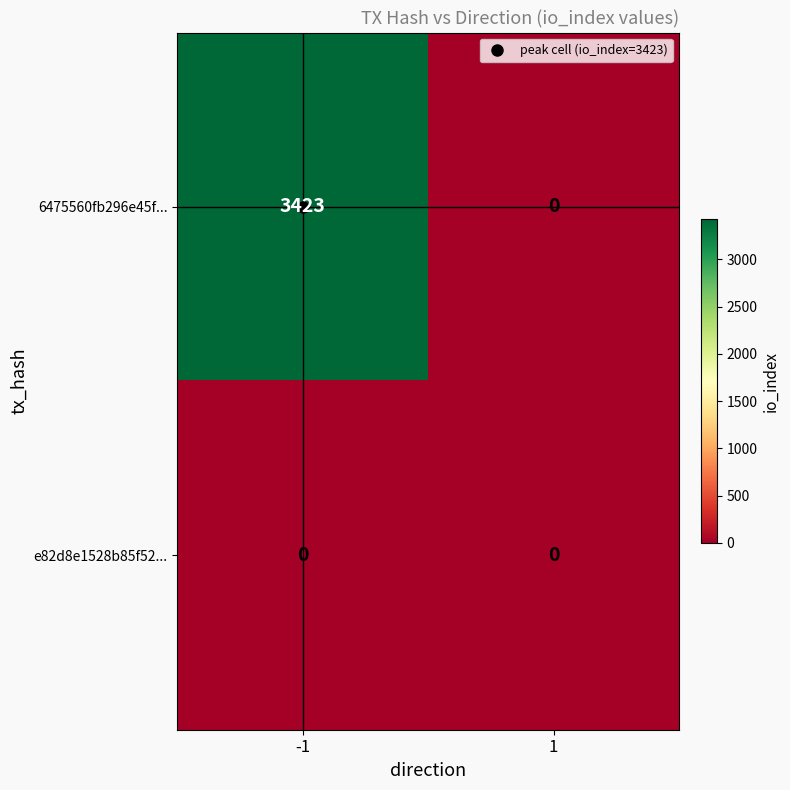

At how many categories does at least one series exceed 3397?

1